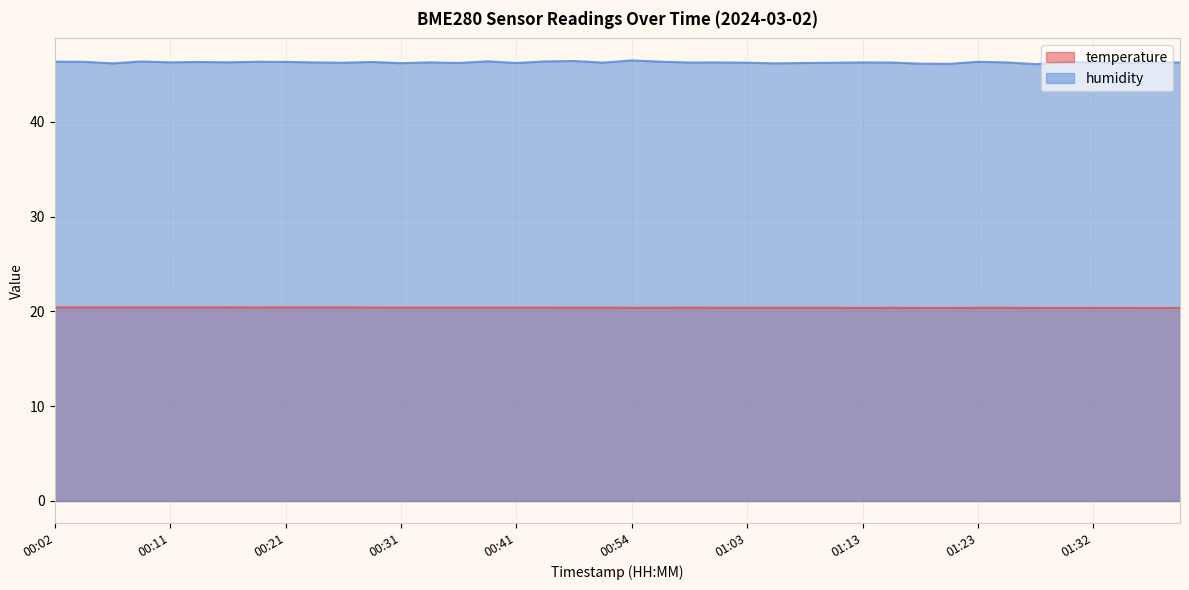

Reading right to left, transcribe all the data shown in this chart.

temperature: 20.4	20.4	20.4	20.4	20.4	20.4	20.4	20.4	20.4	20.4	20.4	20.4	20.4	20.4	20.4	20.4	20.4	20.4	20.4	20.4	20.4	20.4	20.4	20.4	20.4	20.4	20.4	20.4	20.4	20.4	20.4	20.4	20.4	20.4	20.4	20.4	20.4	20.4	20.4	20.4
humidity: 46.3	46.3	46.2	46.3	46.3	46.1	46.3	46.4	46.1	46.1	46.3	46.3	46.2	46.2	46.2	46.2	46.3	46.3	46.4	46.5	46.3	46.4	46.4	46.2	46.4	46.2	46.3	46.2	46.3	46.2	46.3	46.3	46.4	46.3	46.3	46.3	46.4	46.2	46.4	46.4